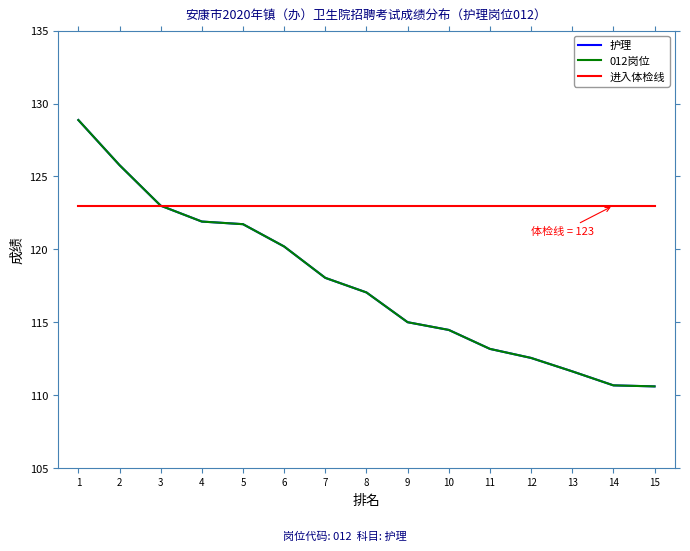

Is this an area chart (filled region under the line)?

No